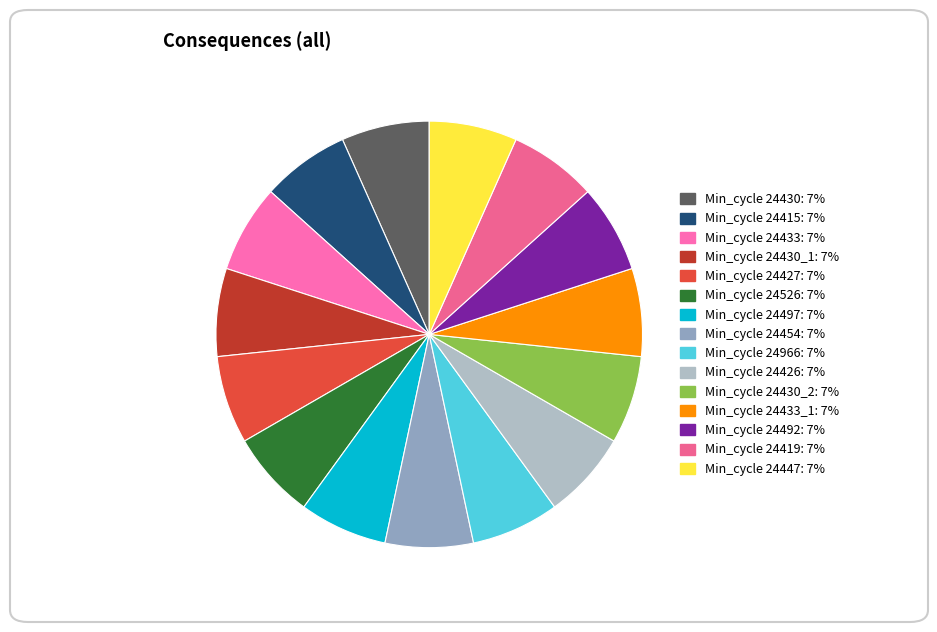

How many slices are in this pie chart?

15